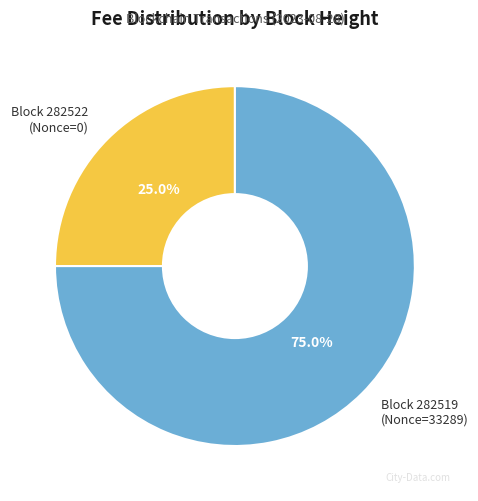

What is the total percentage of Block 282519 (Nonce=33289) and Block 282522 (Nonce=0)?

100.0%